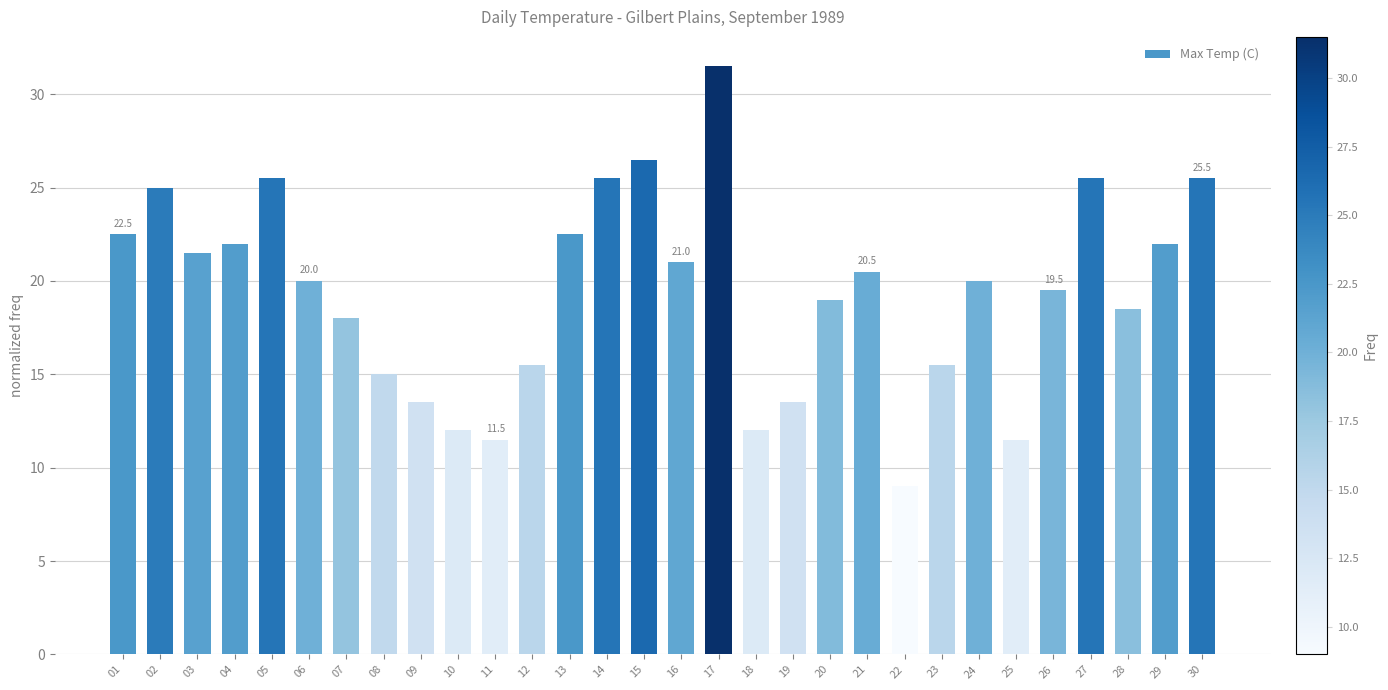

Is it true that the value at 21 is 20.5?

True